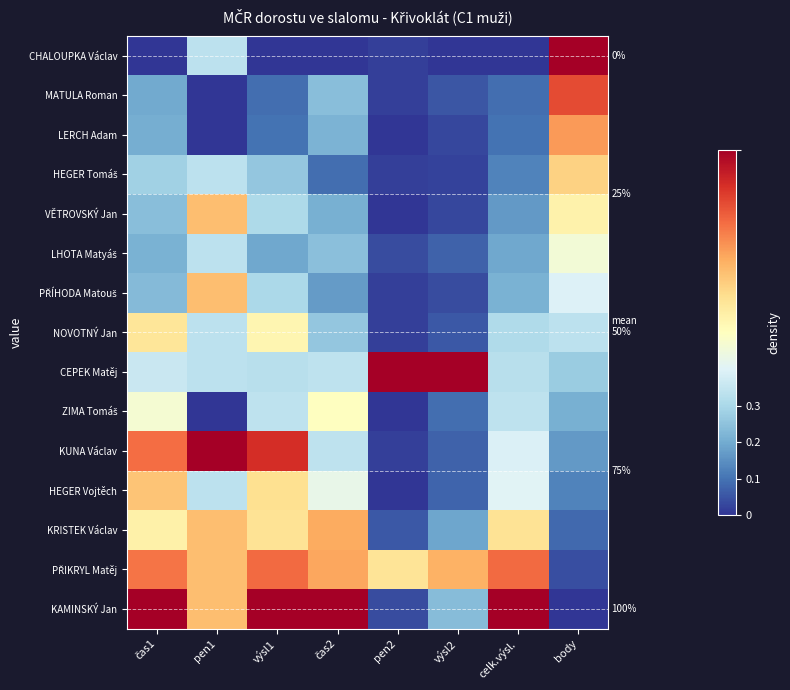

List the labels in order of KAMINSKÝ Jan value, largest first.

čas1, výsl1, čas2, celk.výsl., pen1, výsl2, pen2, body